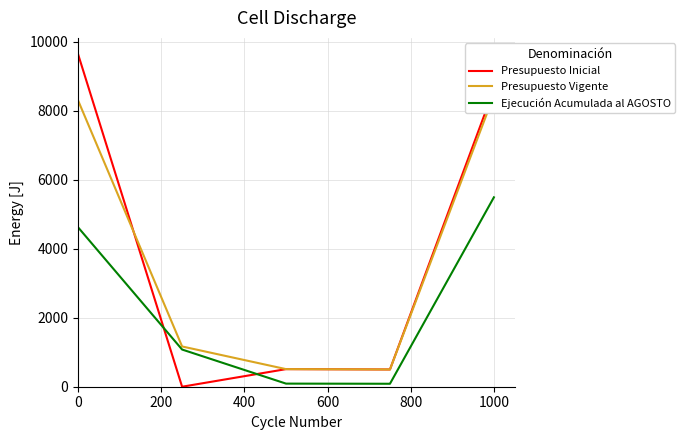

True or false: Ejecución Acumulada al AGOSTO has more than 0 points higher than both neighbors.

False